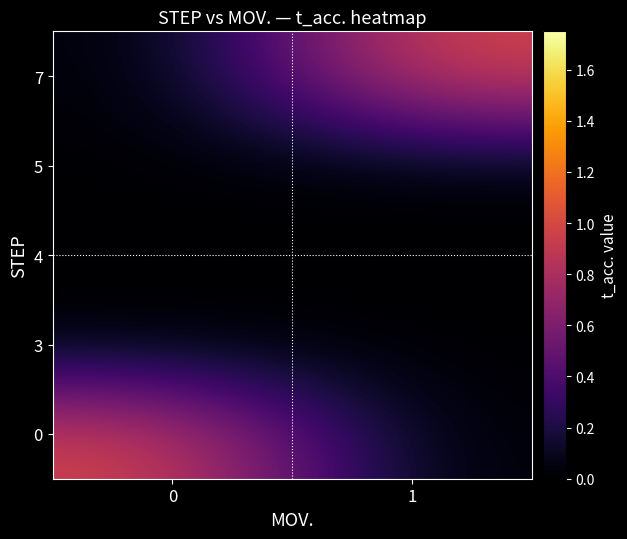

Reading left to right, what are all the values shown in this chart?

0: 0=1	1=0
3: 0=0	1=0
4: 0=0	1=0
5: 0=0	1=0
7: 0=0	1=1